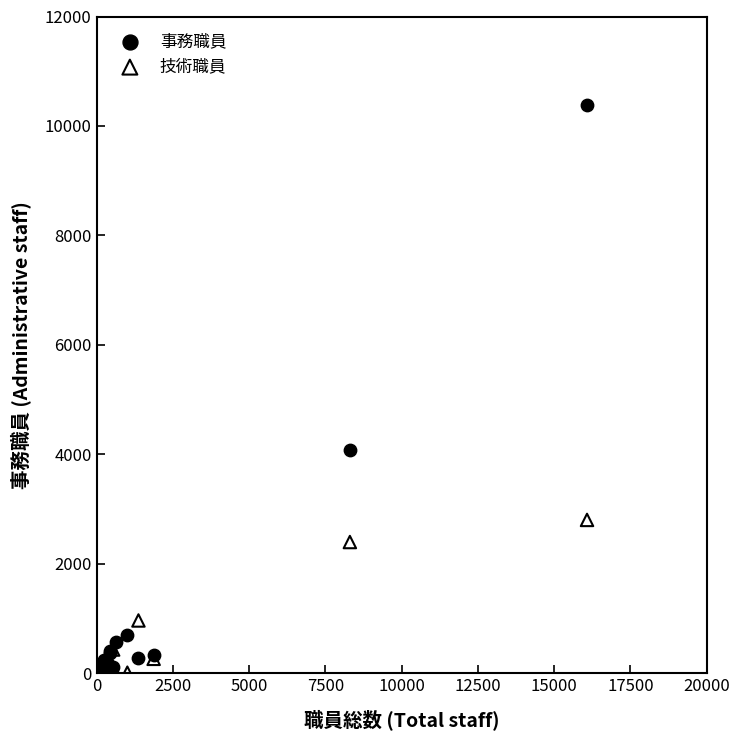

In the 事務職員 series, what Y value is closest to 5207?

4087